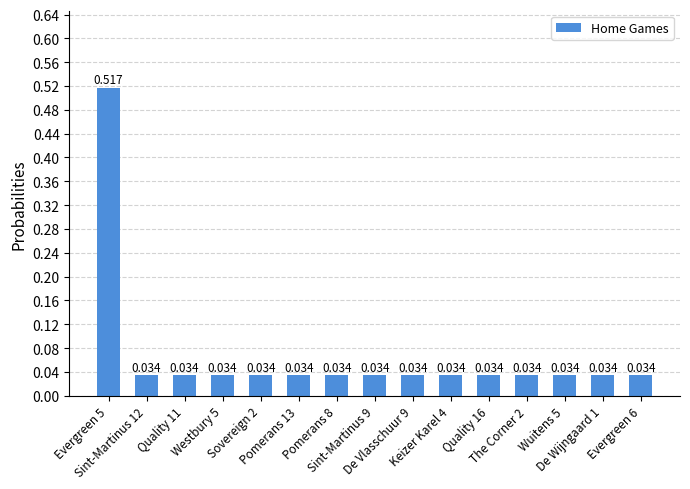

What is the approximate value at Evergreen 5?

0.5